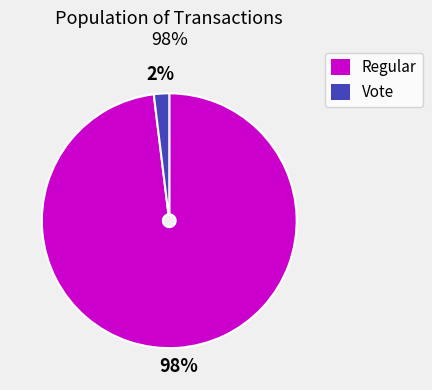

To the nearest percent, what percentage of the pie is Regular?

98%